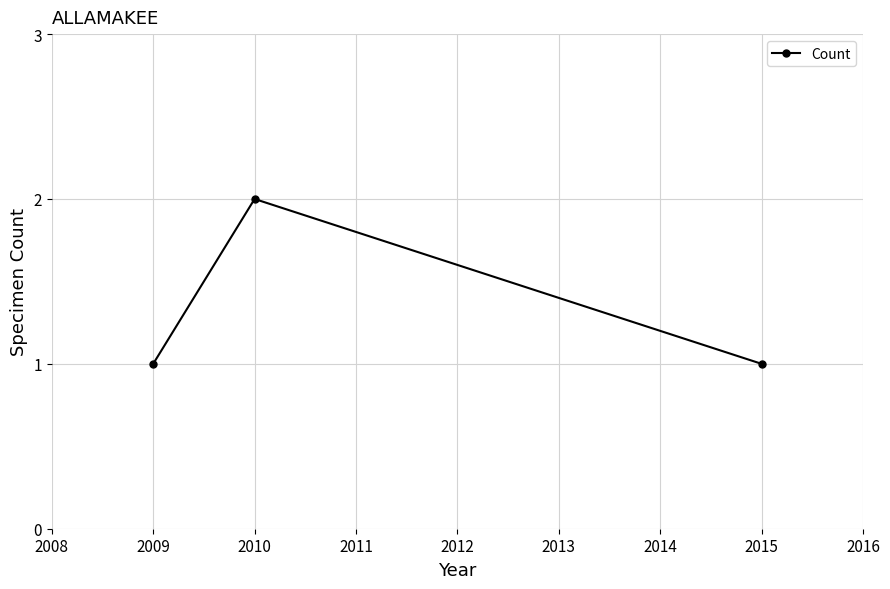

How many data points does each series have?

3